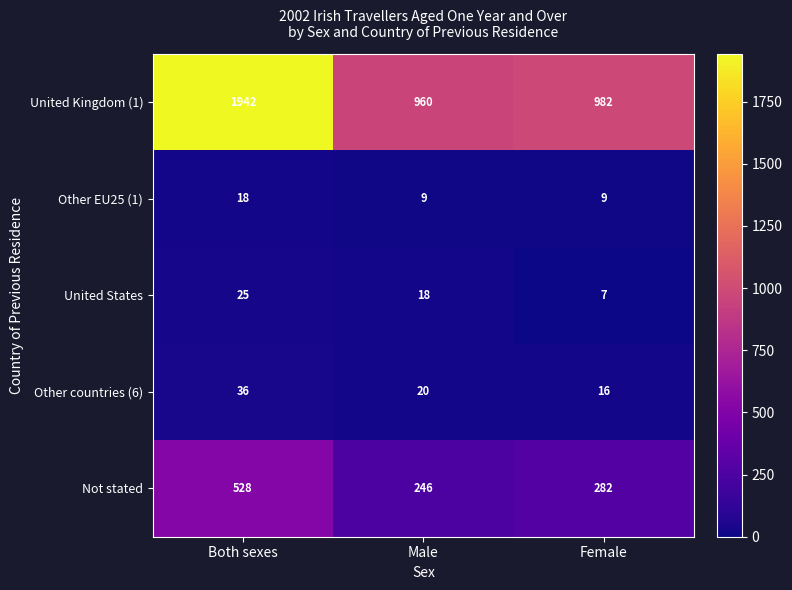

Is the value of United States at Female greater than the value of Not stated at Male?

No